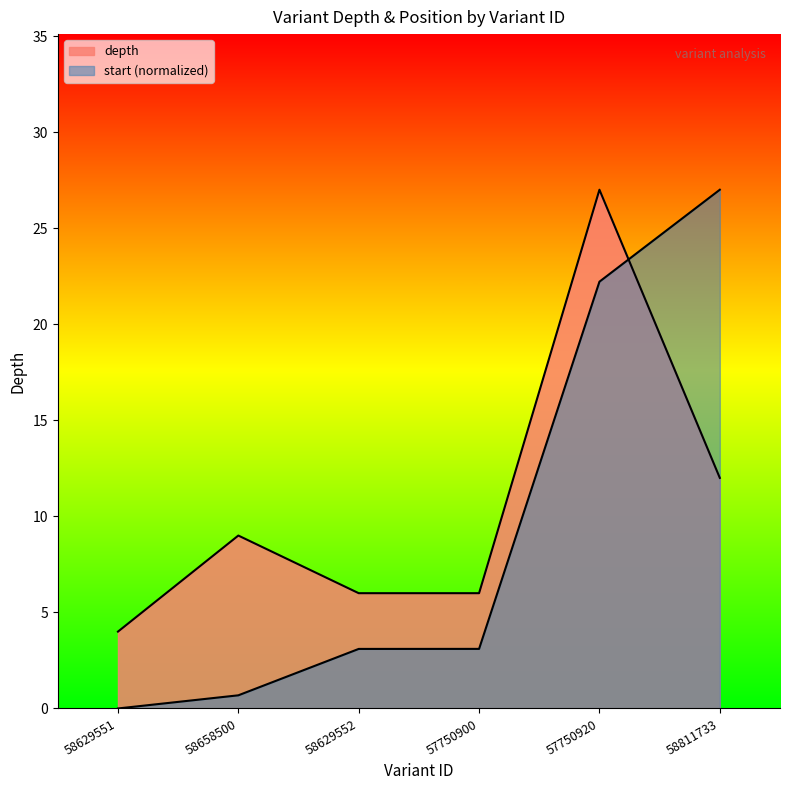

At how many categories does at least one series exceed 10?

2